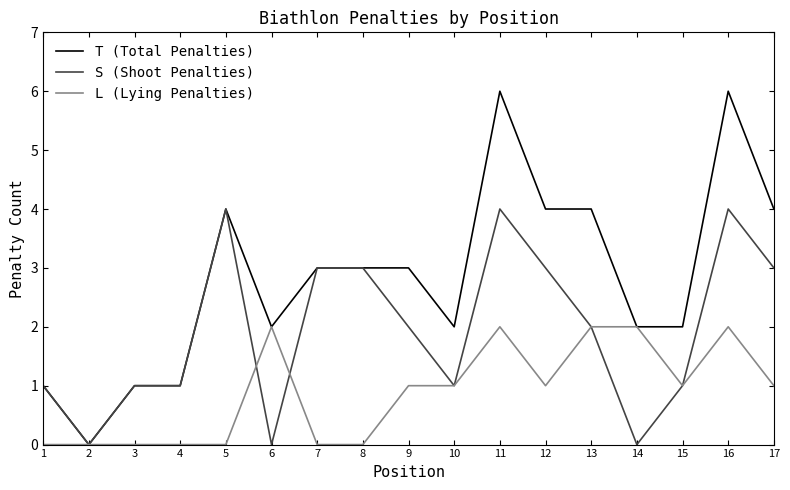

Which series changed the most between 8 and 15?

S (Shoot Penalties)